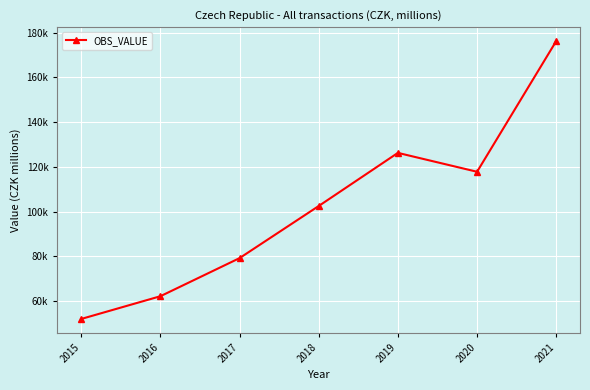

Reading right to left, extract all data points from this chart.

2021=176197.8	2020=117795.4	2019=126233.4	2018=102492.4	2017=79204.0	2016=62181.8	2015=52028.9